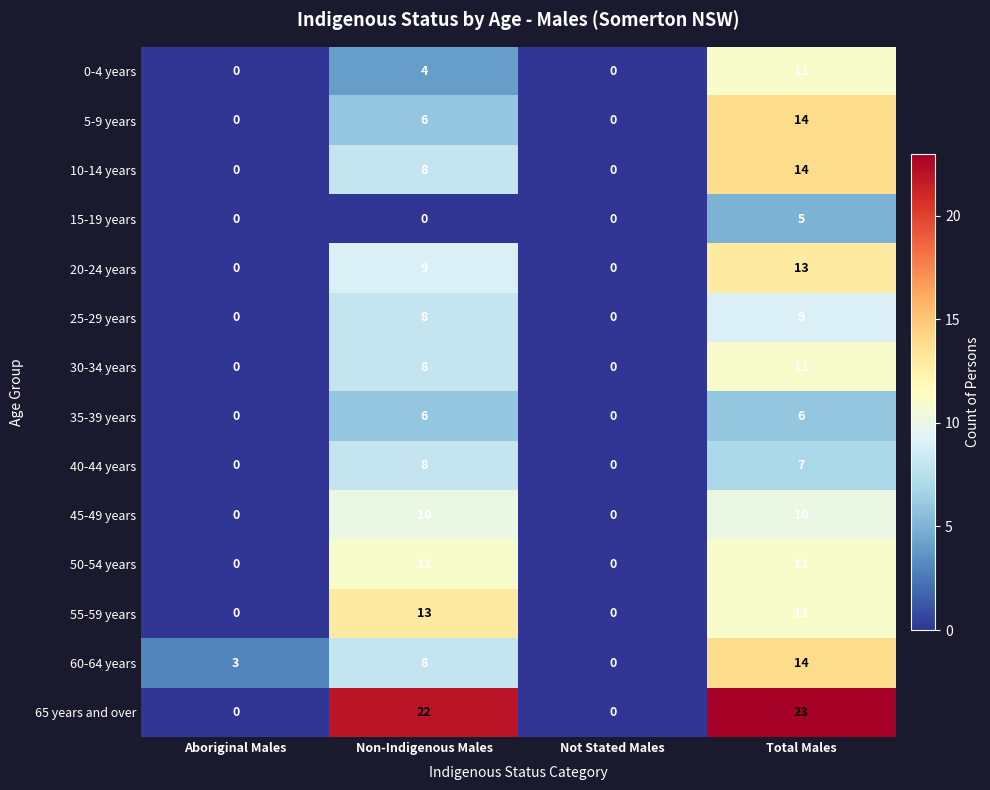

Which series changed the most between Not Stated Males and Total Males?

65 years and over